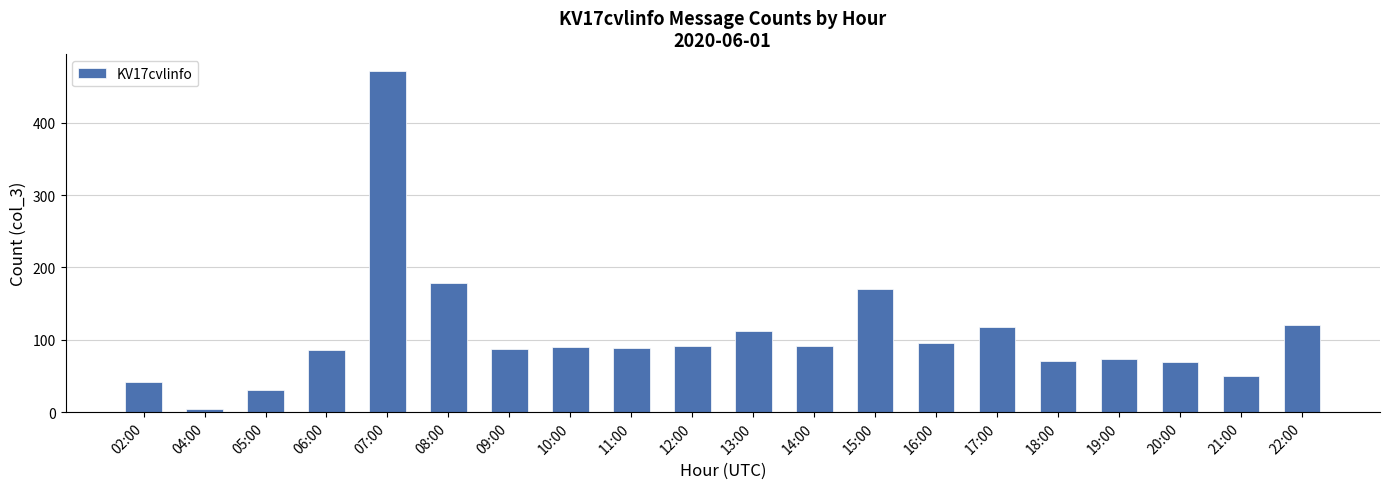

Which has a higher value, 16:00 or 06:00?

16:00